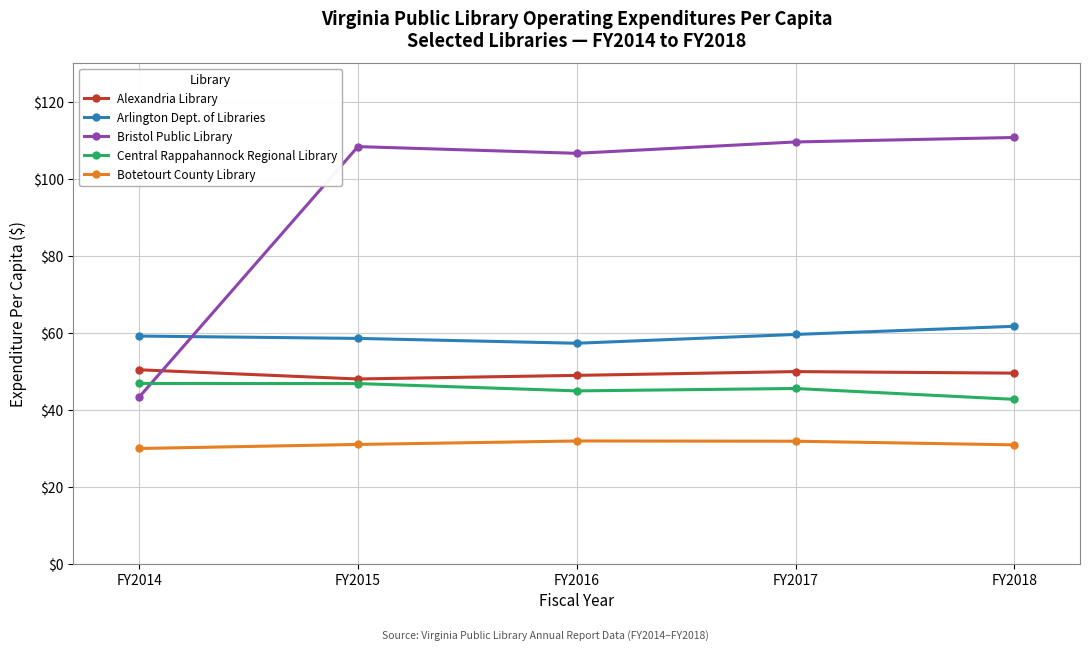

What is the highest value of the Arlington Dept. of Libraries series?

61.6